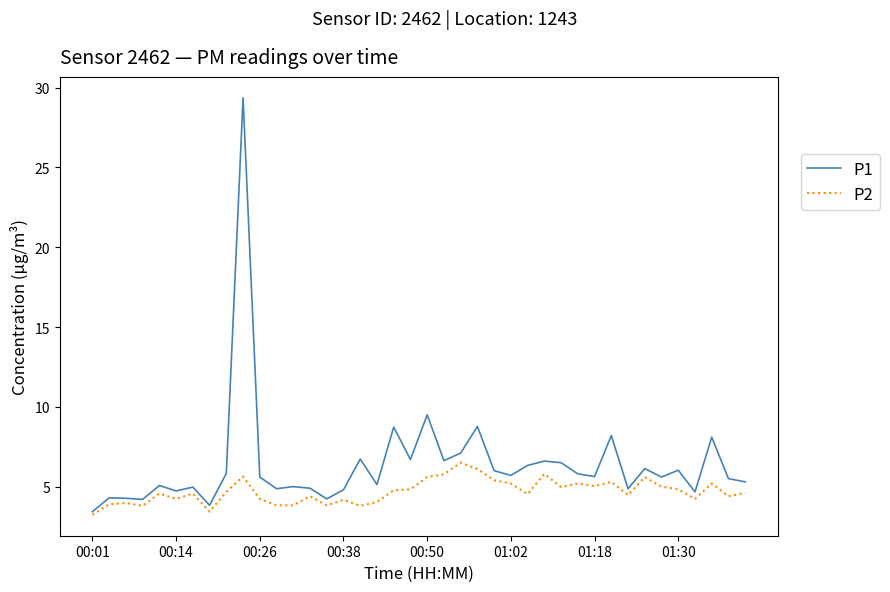

Which series has the largest range (max minus min)?

P1